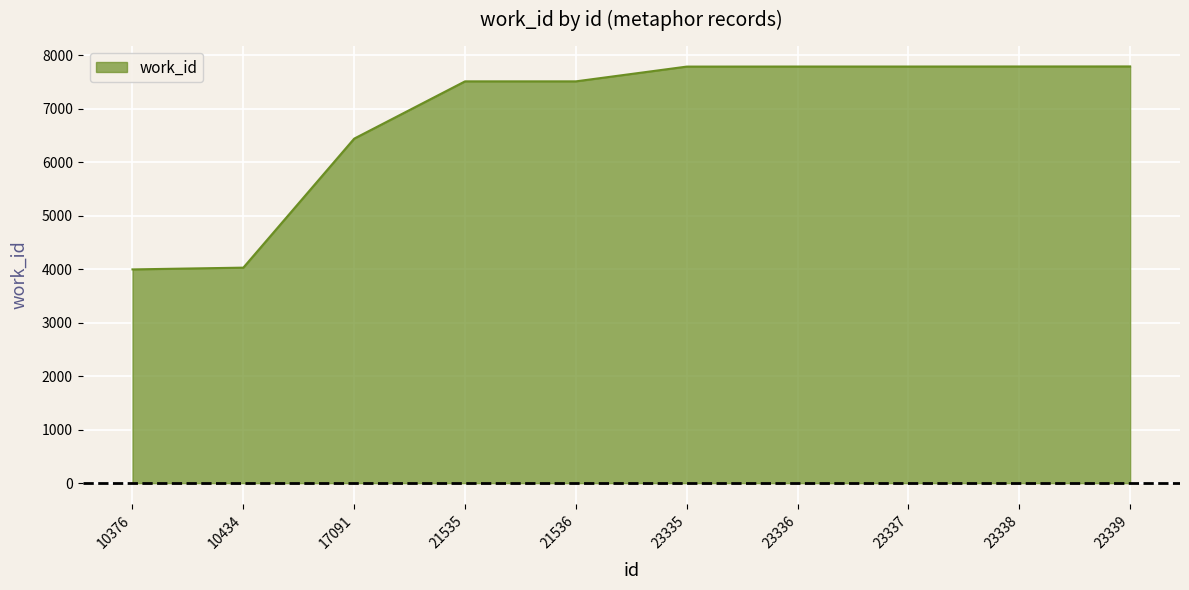

What is the difference between the maximum and minimum values?

3795